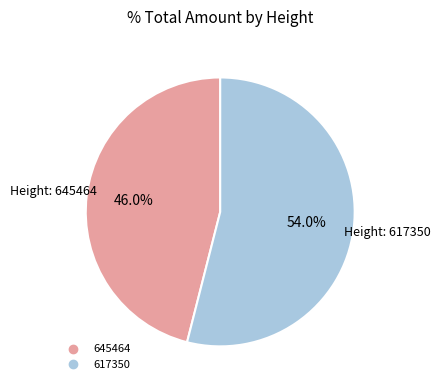

To the nearest percent, what is the average slice percentage?

50%